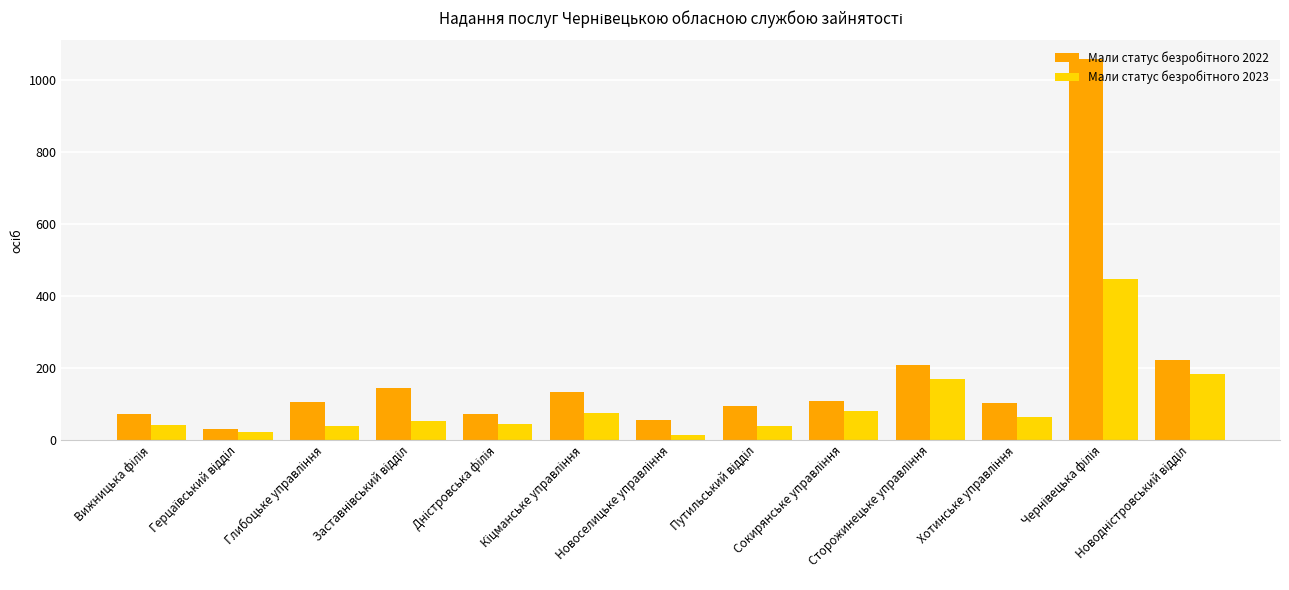

At how many categories does at least one series exceed 875?

1